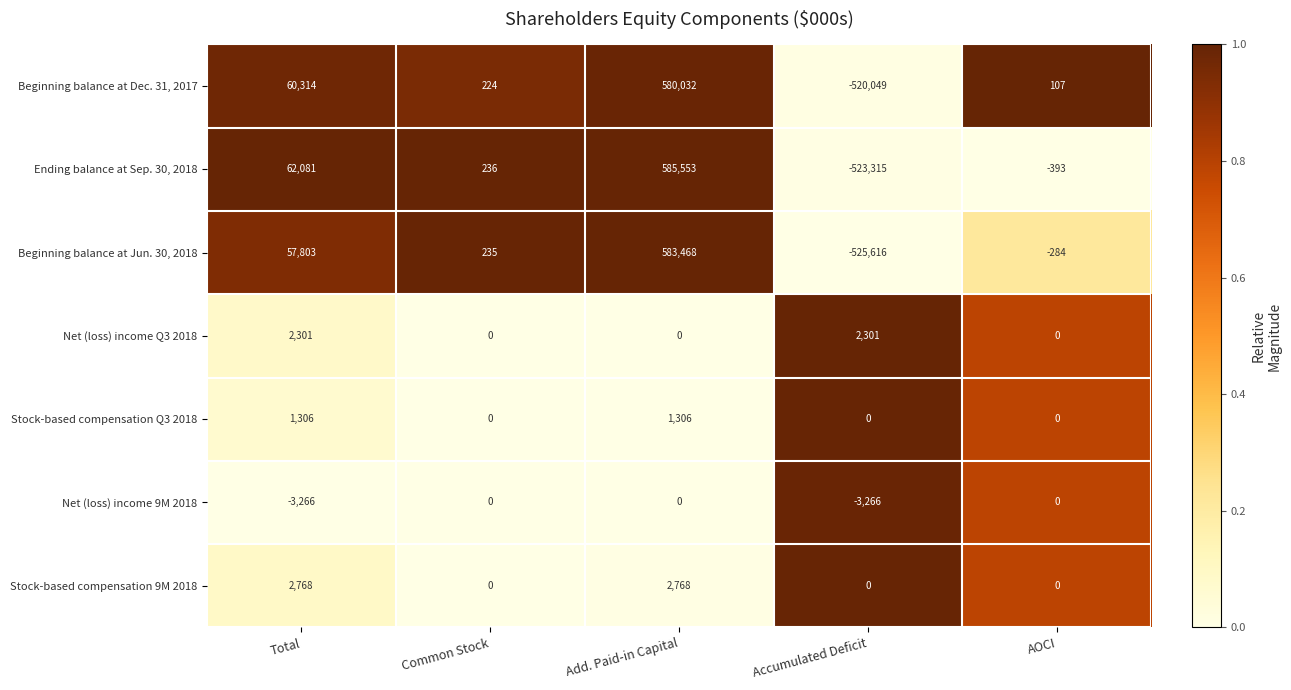

Is it true that Net (loss) income 9M 2018 equals 0 at AOCI?

True